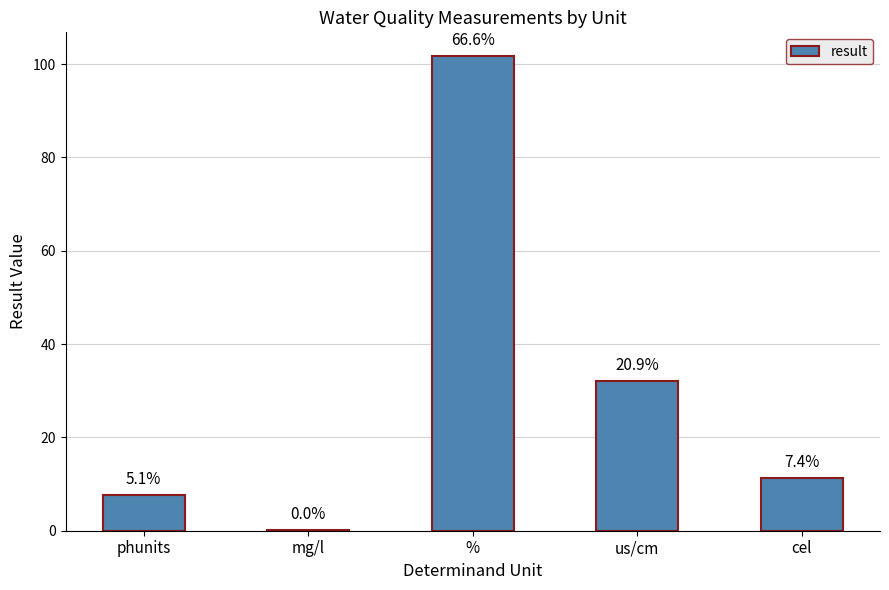

What value does the data have at us/cm?

32.0